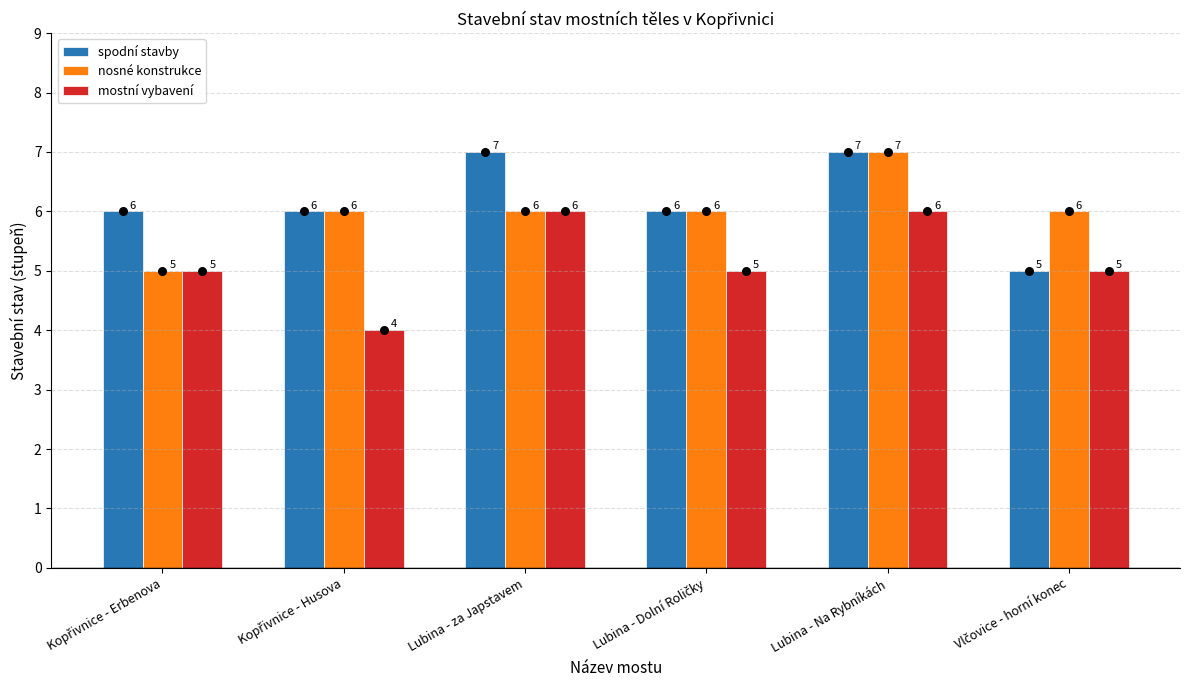

Which series has the largest total across all categories?

spodní stavby